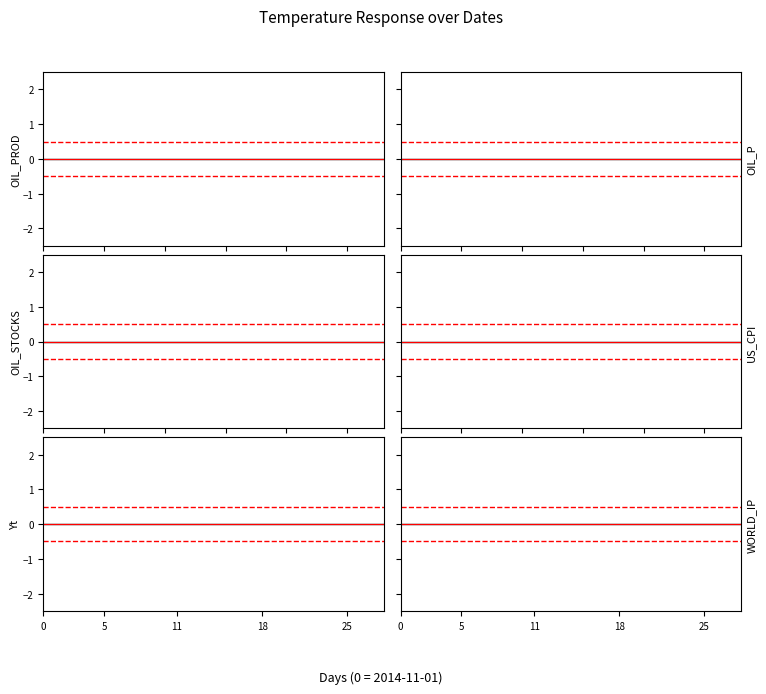

List the series in order of their peak value, highest first.

CI upper, temp, CI lower